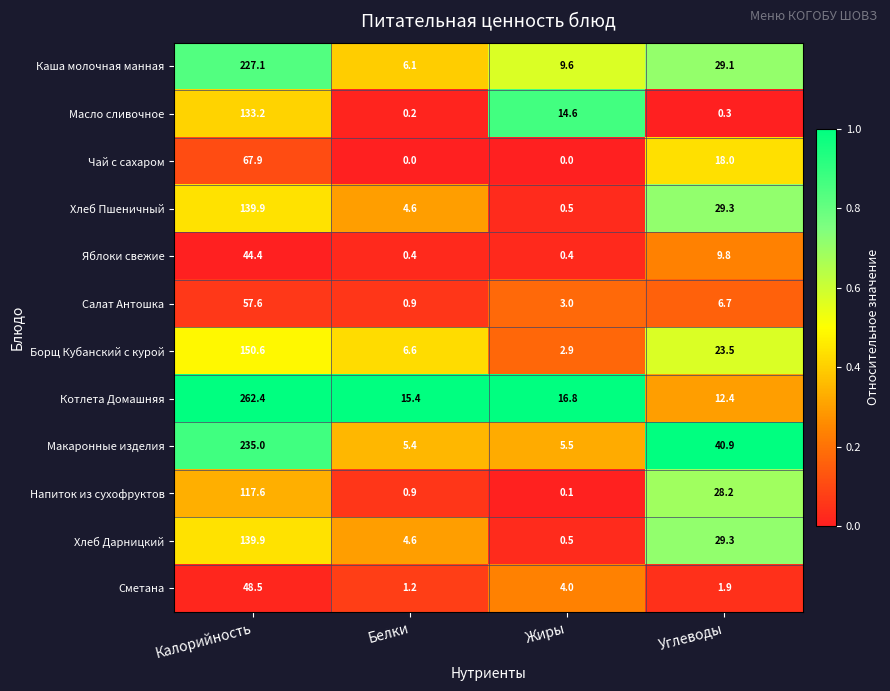

The Яблоки свежие series shows 5.7 at Углеводы. True or false?

False